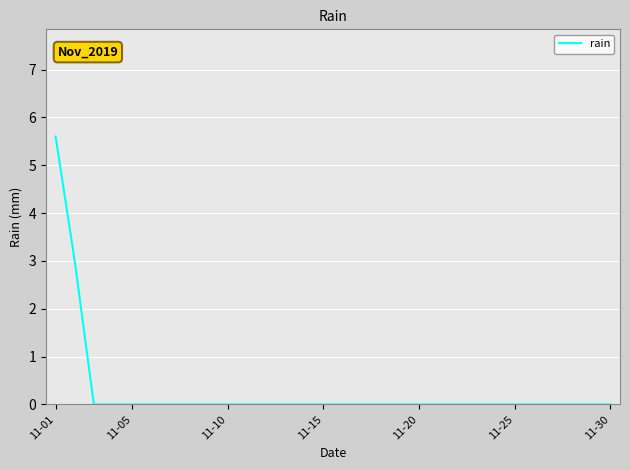

What is the maximum value shown in the chart?

5.6